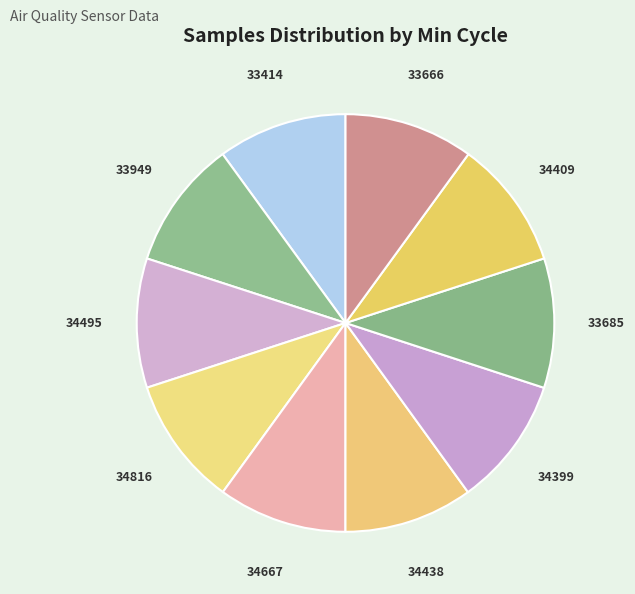

Combined, do 34409 and 33685 account for over 50%?

No